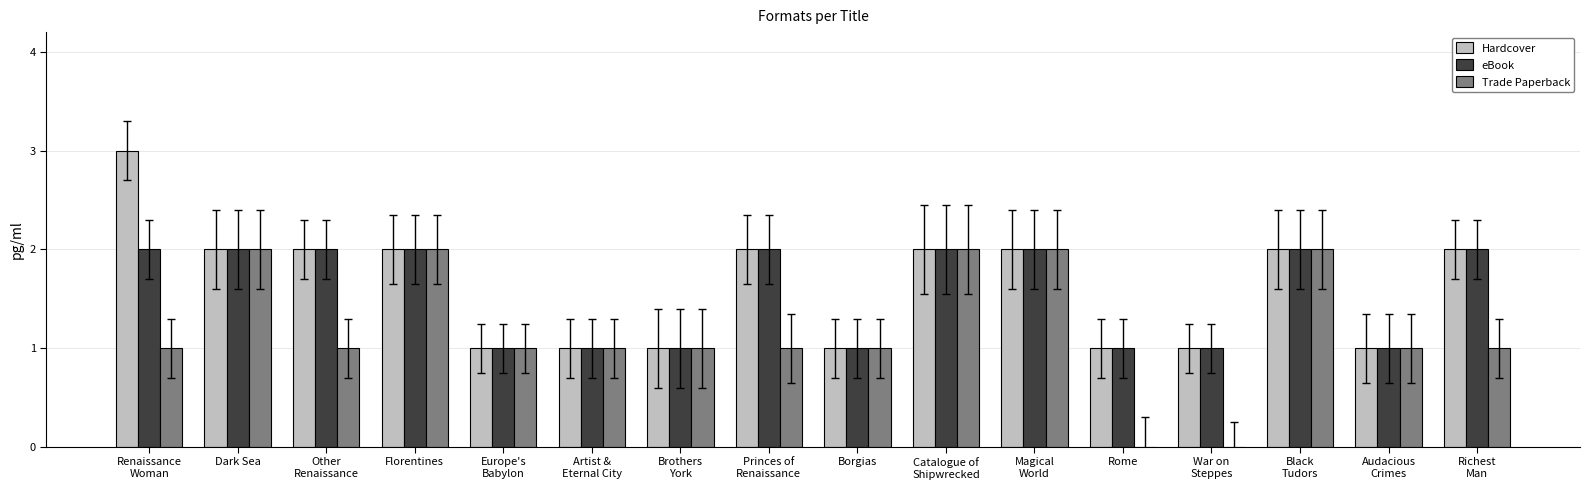

True or false: eBook has a value of 1 at Florentines.

False